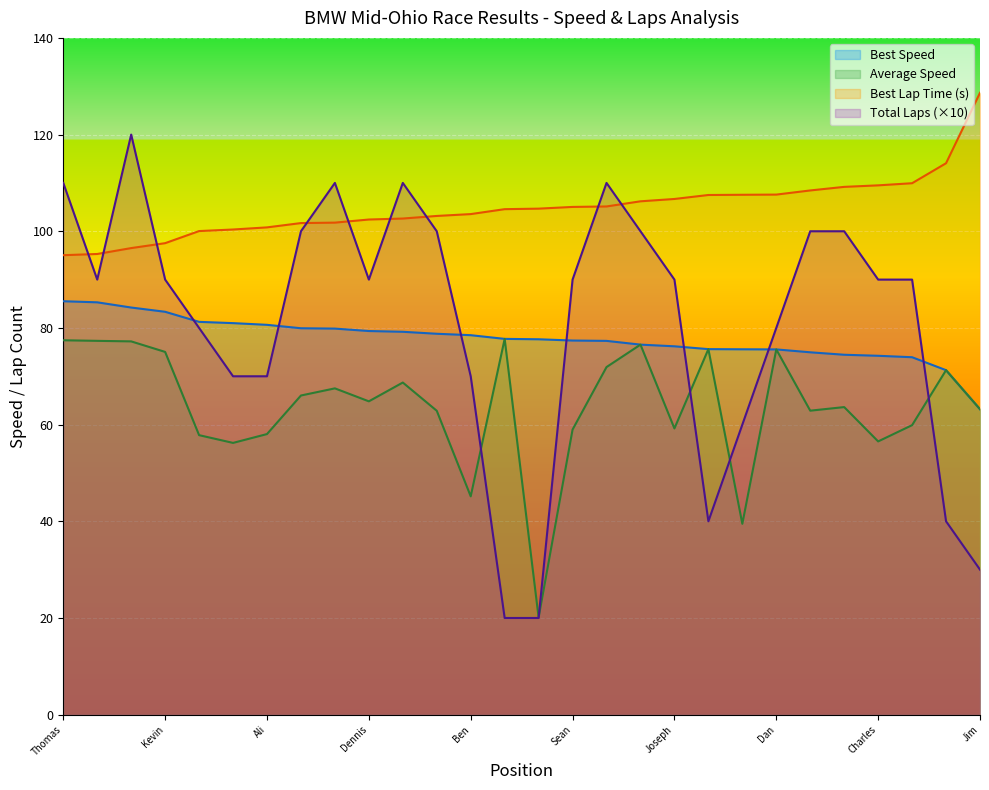

Which series has the largest total across all categories?

Best Lap Time (s)